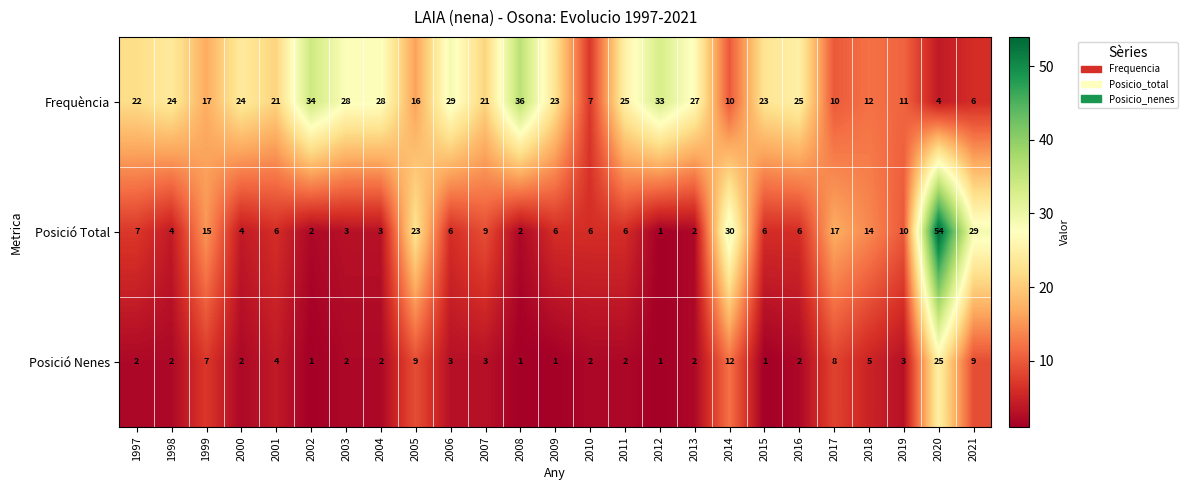

Count the number of categories in the chart.

25